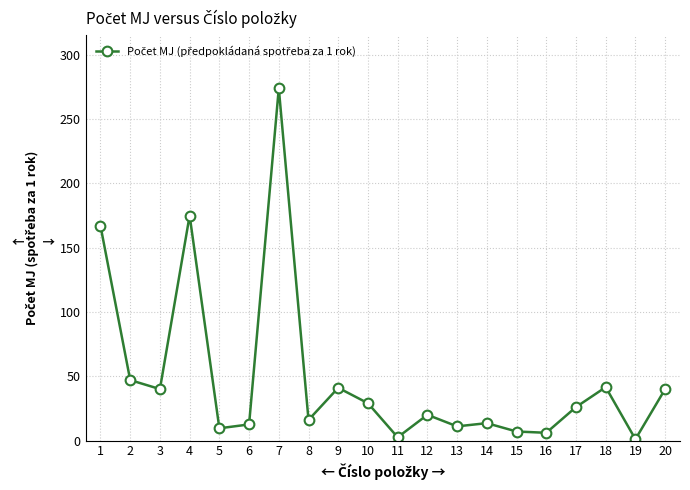

What is the sum of all values?

979.5